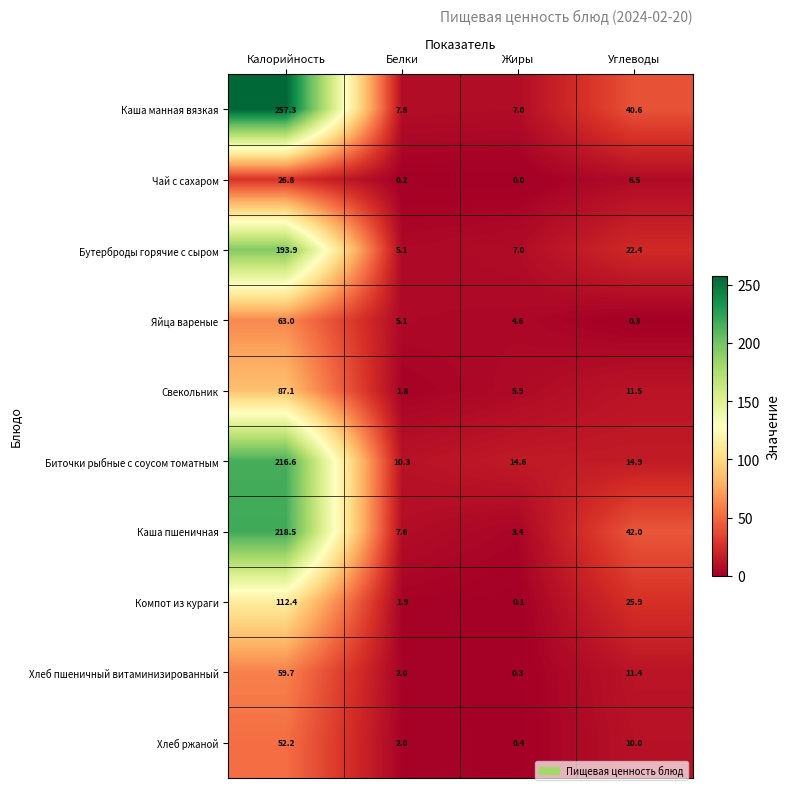

Rank the series by their maximum value, from lowest to highest.

Чай с сахаром, Хлеб ржаной, Хлеб пшеничный витаминизированный, Яйца вареные, Свекольник, Компот из кураги, Бутерброды горячие с сыром, Биточки рыбные с соусом томатным, Каша пшеничная, Каша манная вязкая